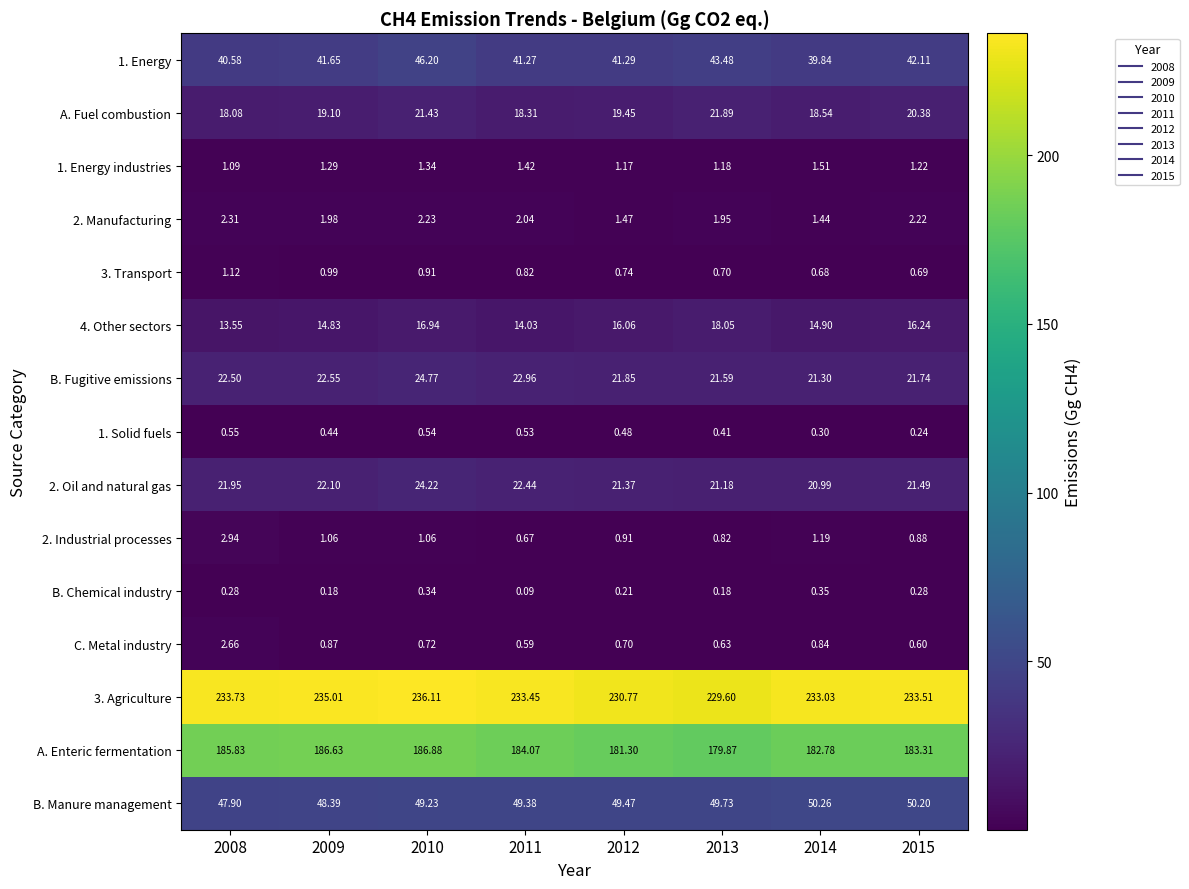

Which category has the highest value across all series?

2010